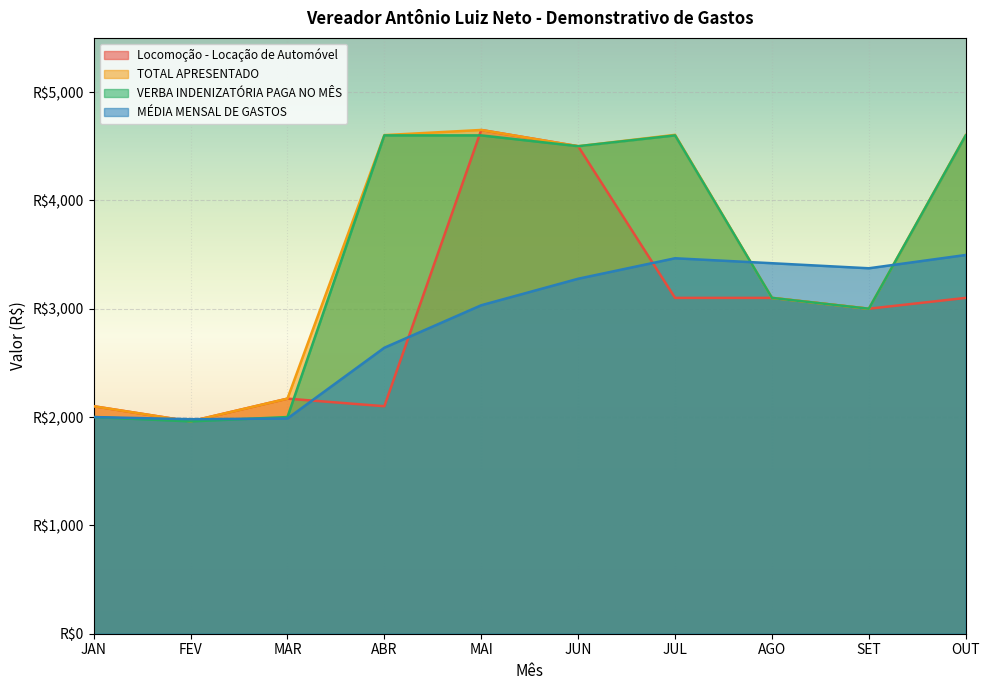

What is the label of the 8th point from the left?

AGO